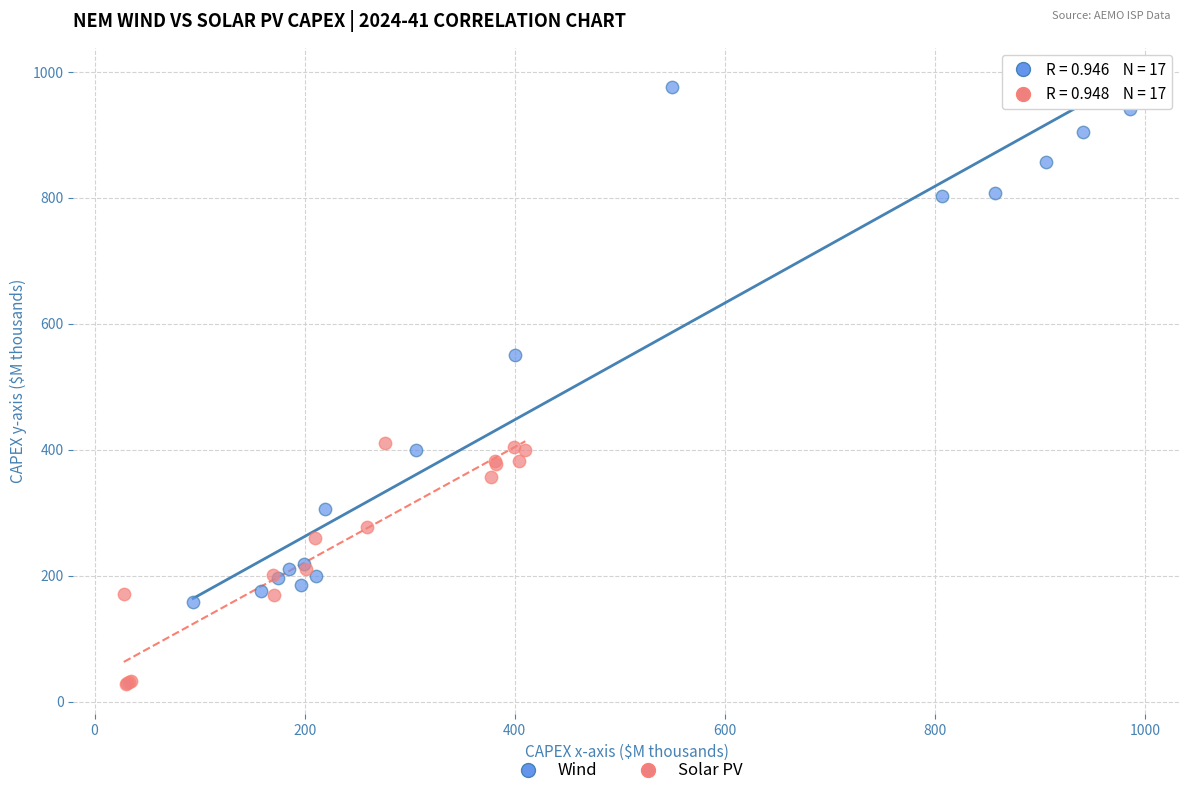

Which series has the largest Y range (max minus min)?

Wind